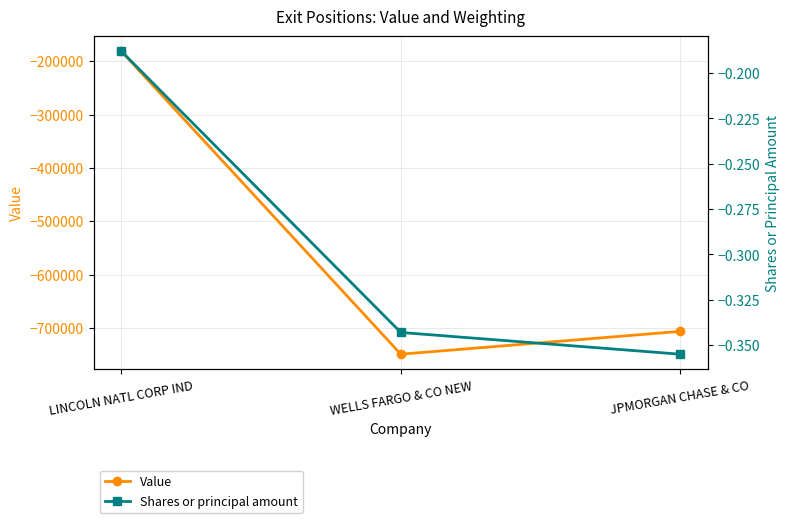

Which series has the largest range (max minus min)?

Value